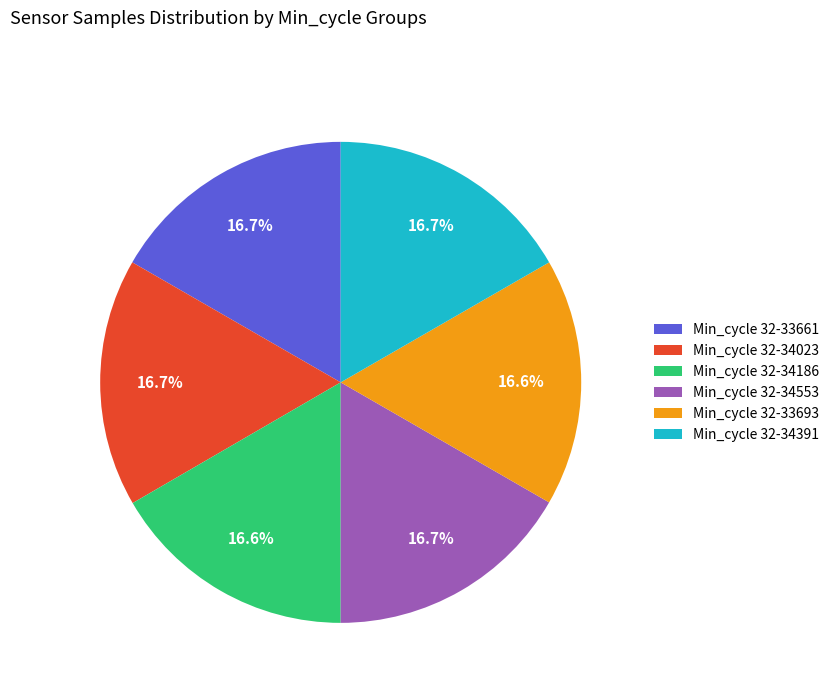

Combined, do Min_cycle 32-34023 and Min_cycle 32-33661 account for over 50%?

No